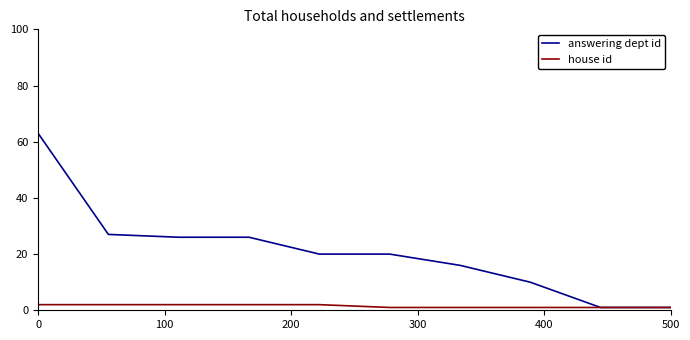

Which series has the largest total across all categories?

answering dept id